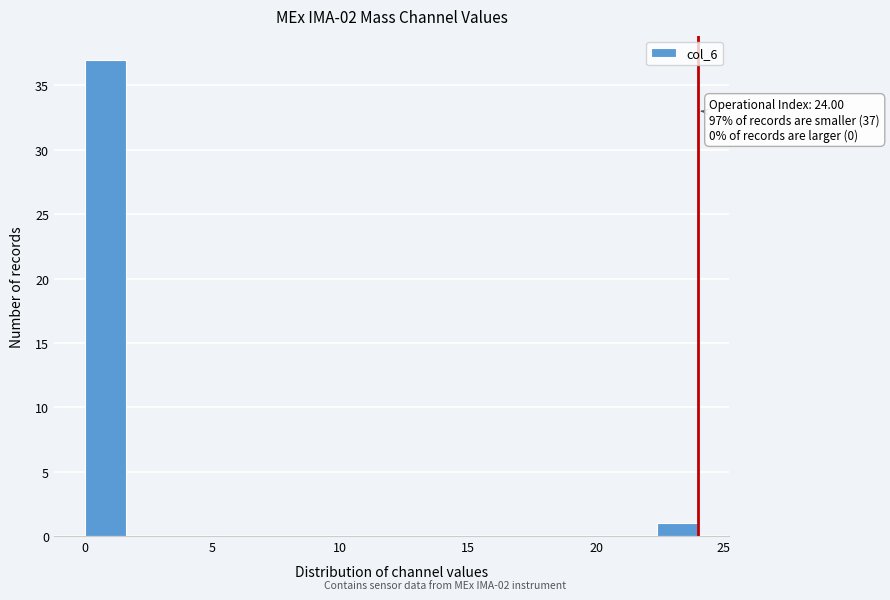

Read against the x-axis, roughly where is the centre of the tallest bar?

1.0